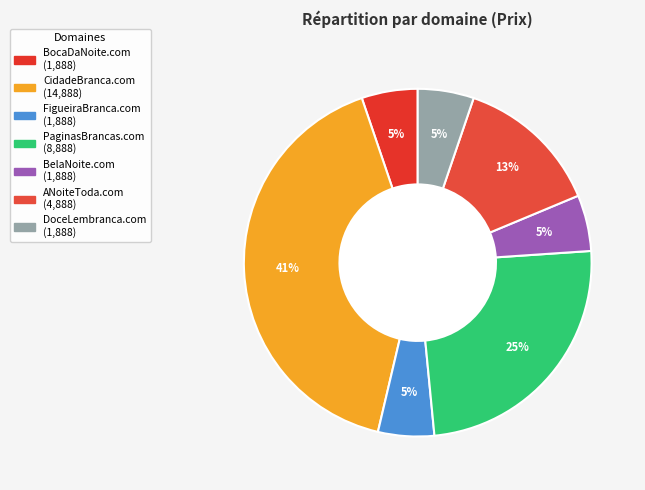

To the nearest percent, what is the combined percentage of FigueiraBranca.com and PaginasBrancas.com?

30%